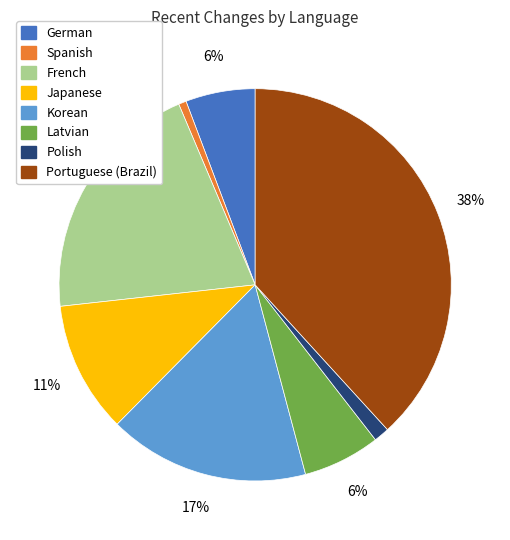

How many segments does this pie chart have?

8